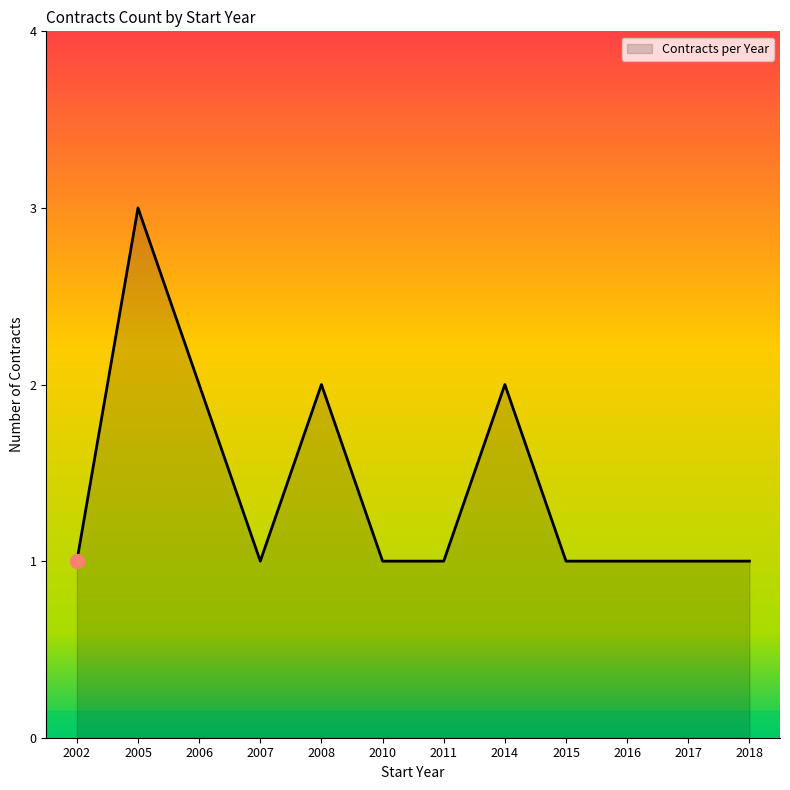

Count the number of categories in the chart.

12